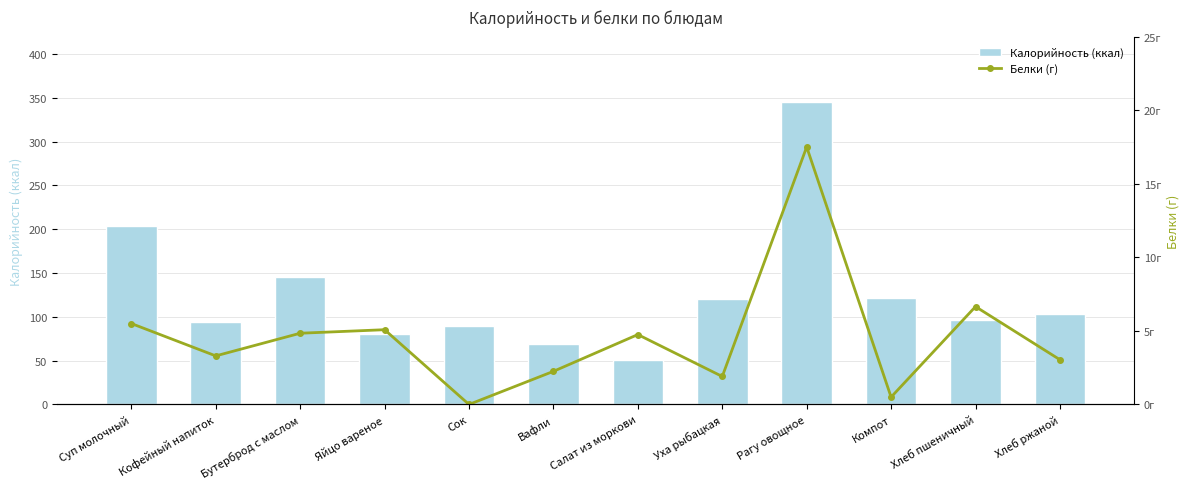

The value of Белки (г) at Вафли is 2.2. True or false?

True